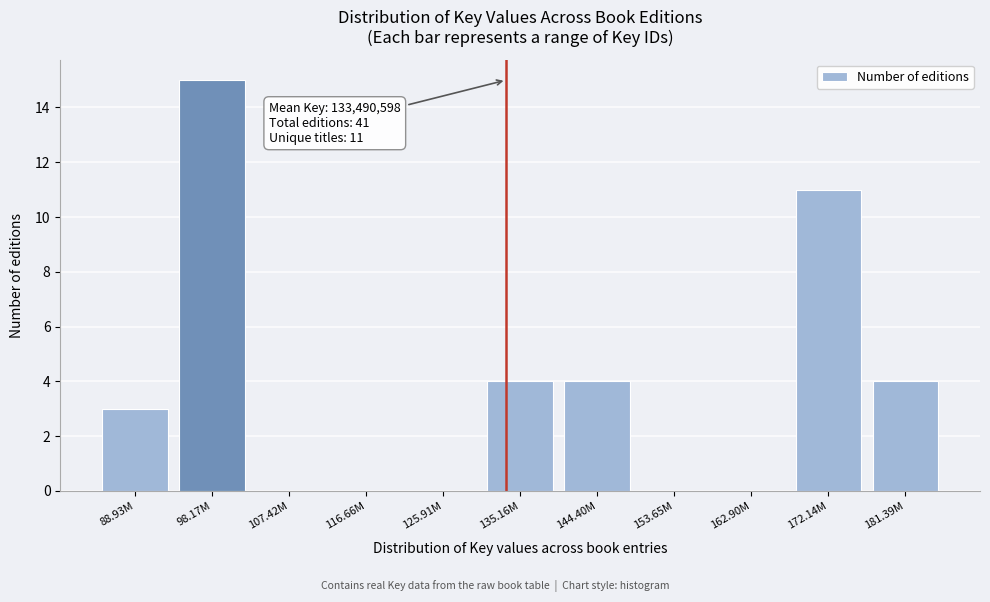

Reading left to right, list all the values displayed in this chart.

88.93M=3	98.17M=15	107.42M=0	116.66M=0	125.91M=0	135.16M=4	144.40M=4	153.65M=0	162.90M=0	172.14M=11	181.39M=4